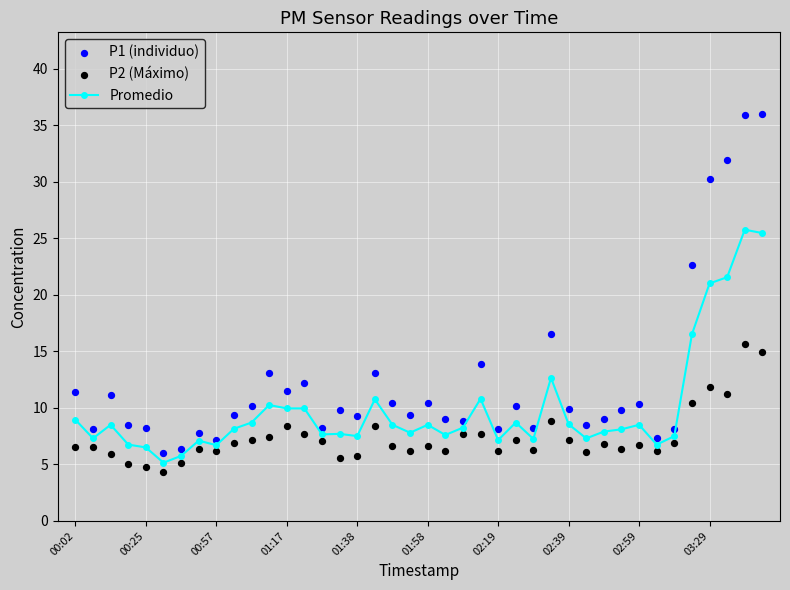

Which series has the largest Y range (max minus min)?

P1 (individuo)